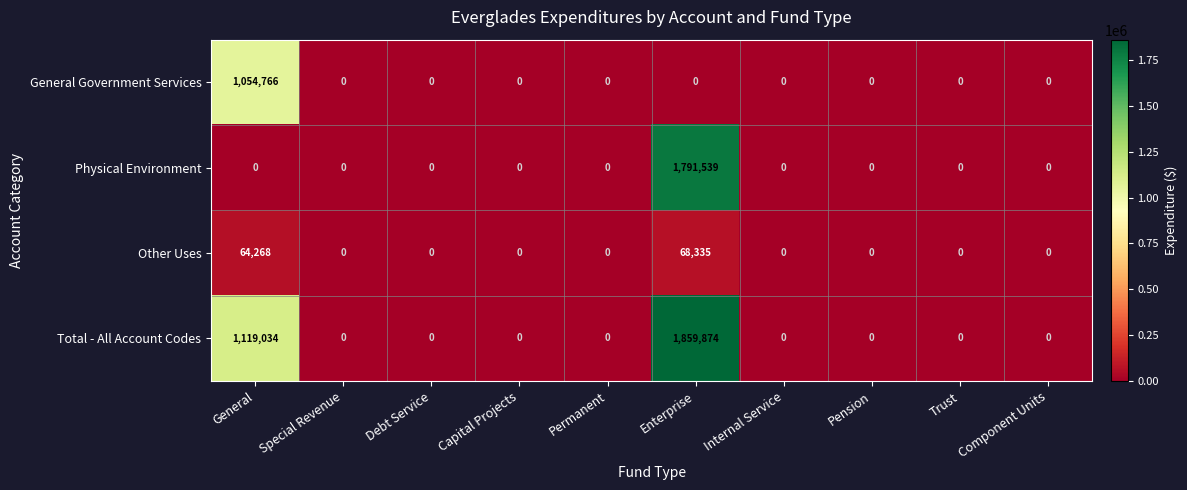

At how many categories does at least one series exceed 371595?

2